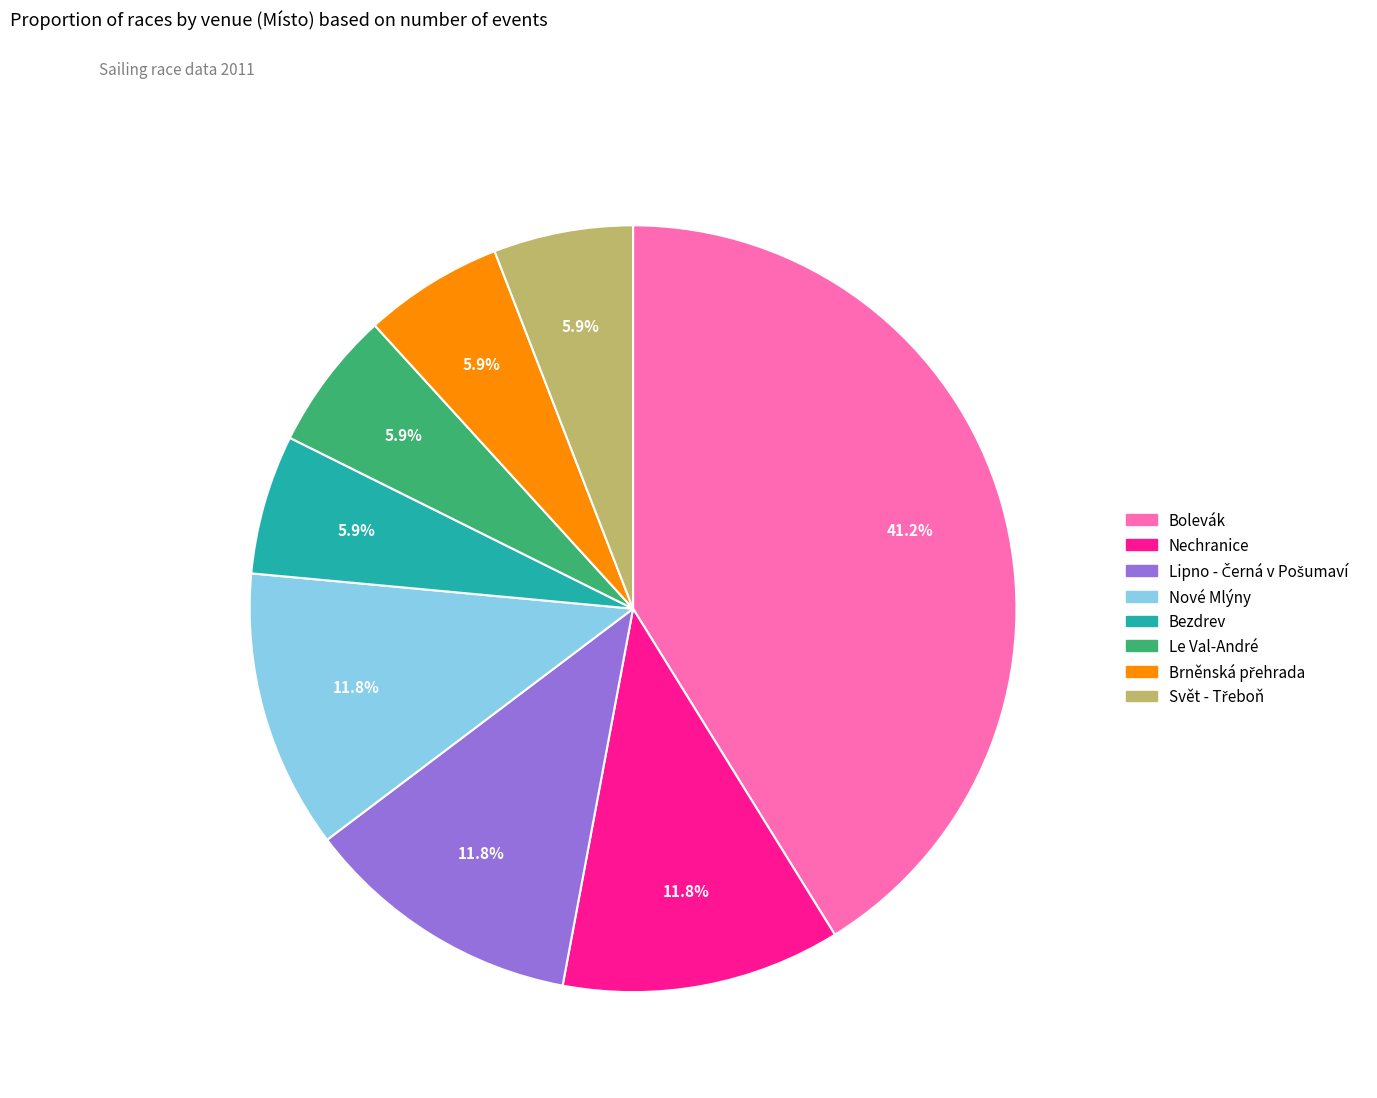

How many slices are in this pie chart?

8